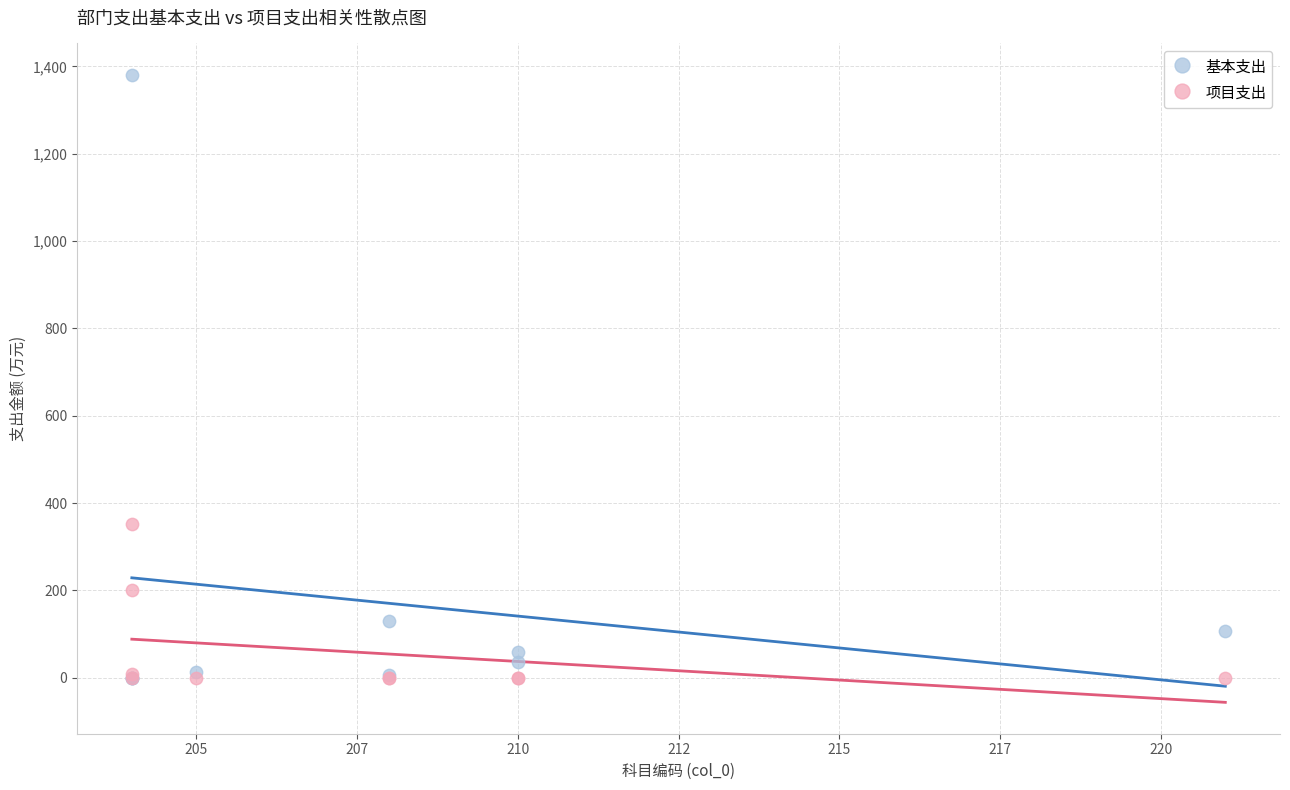

In the 基本支出 series, what Y value is closest to 690?

130.1